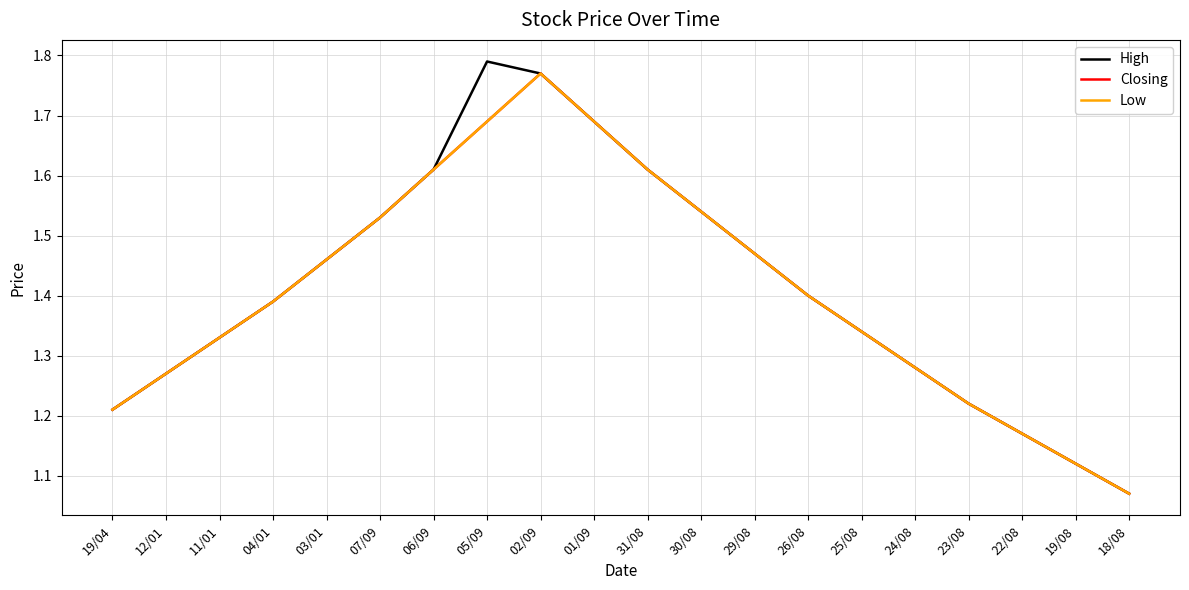

Reading right to left, list all the values displayed in this chart.

High: 18/08=1.1	19/08=1.1	22/08=1.2	23/08=1.2	24/08=1.3	25/08=1.3	26/08=1.4	29/08=1.5	30/08=1.5	31/08=1.6	01/09=1.7	02/09=1.8	05/09=1.8	06/09=1.6	07/09=1.5	03/01=1.5	04/01=1.4	11/01=1.3	12/01=1.3	19/04=1.2
Closing: 18/08=1.1	19/08=1.1	22/08=1.2	23/08=1.2	24/08=1.3	25/08=1.3	26/08=1.4	29/08=1.5	30/08=1.5	31/08=1.6	01/09=1.7	02/09=1.8	05/09=1.7	06/09=1.6	07/09=1.5	03/01=1.5	04/01=1.4	11/01=1.3	12/01=1.3	19/04=1.2
Low: 18/08=1.1	19/08=1.1	22/08=1.2	23/08=1.2	24/08=1.3	25/08=1.3	26/08=1.4	29/08=1.5	30/08=1.5	31/08=1.6	01/09=1.7	02/09=1.8	05/09=1.7	06/09=1.6	07/09=1.5	03/01=1.5	04/01=1.4	11/01=1.3	12/01=1.3	19/04=1.2